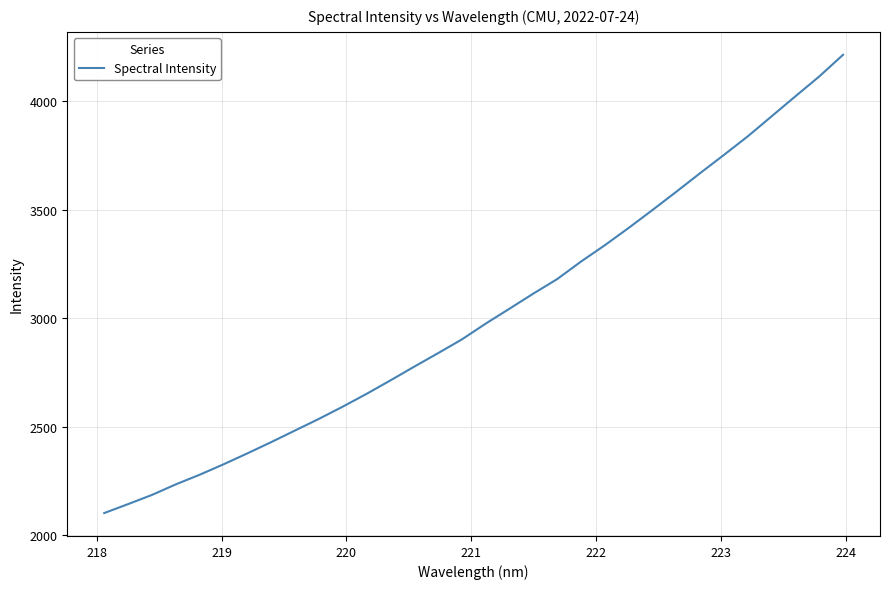

What is the difference between the maximum and minimum values?

2111.8